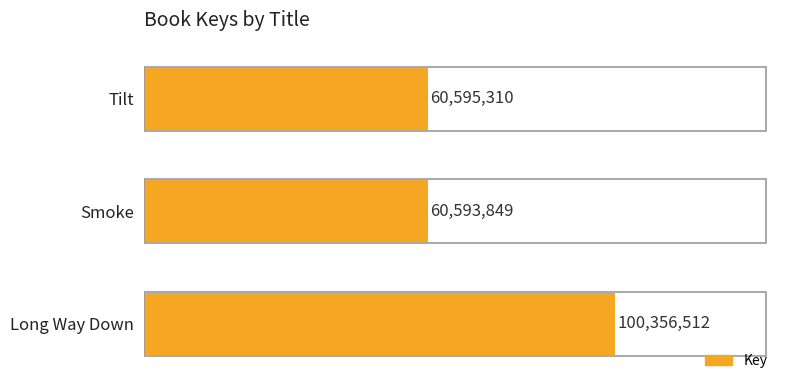

Does the chart contain any negative values?

No